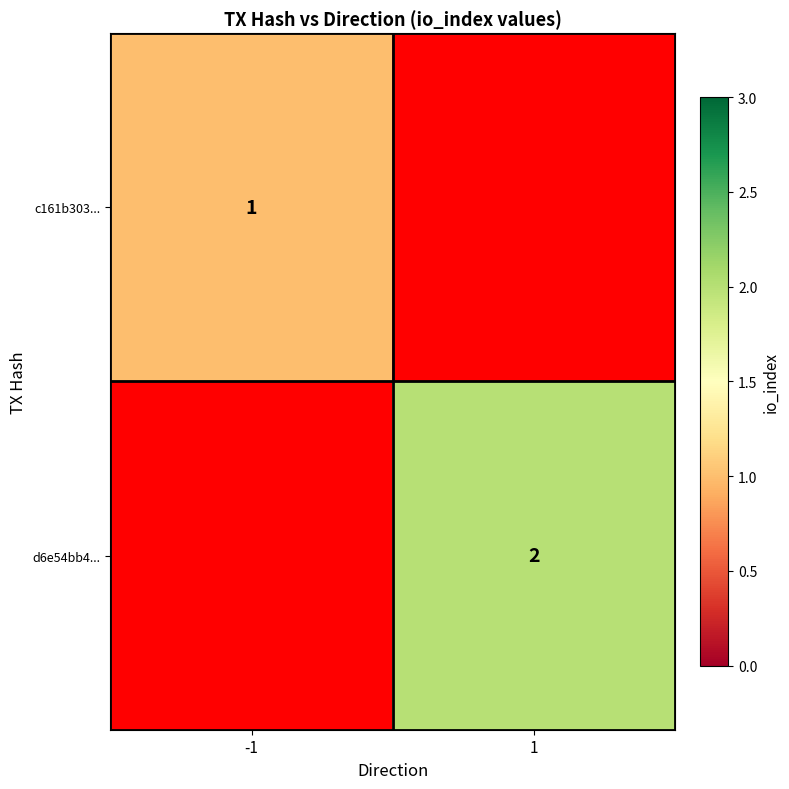

Is it true that d6e54bb4... equals 1 at 1?

False